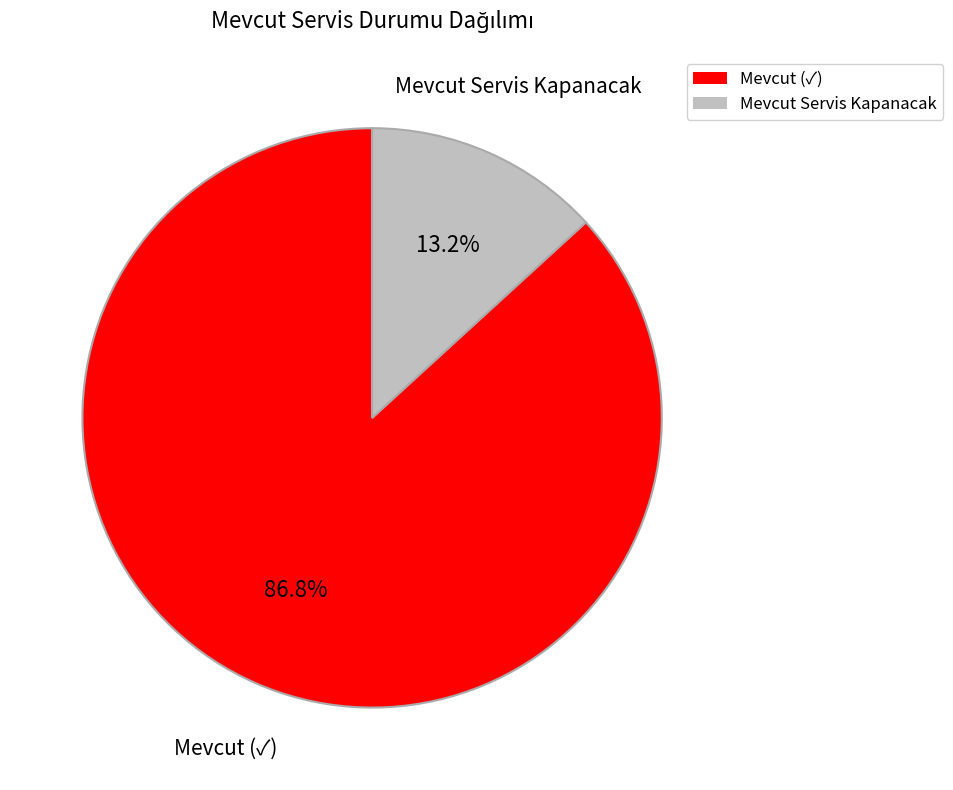

How many slices are in this pie chart?

2